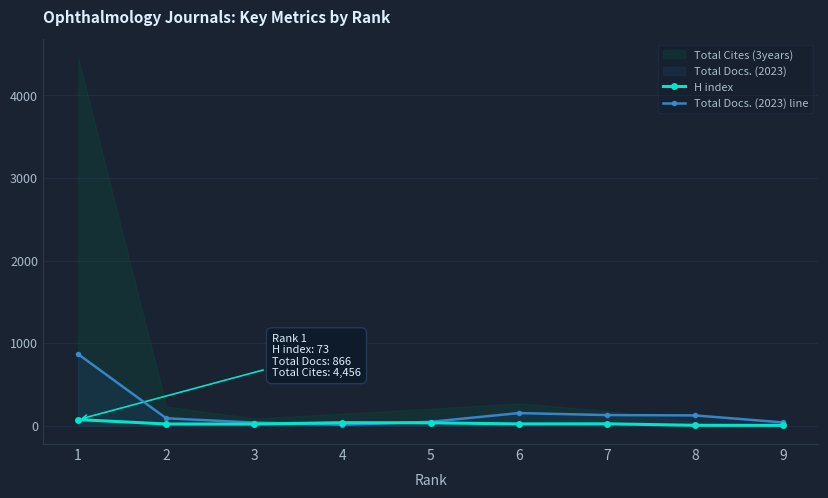

How many values in the H index series are below 21?

4